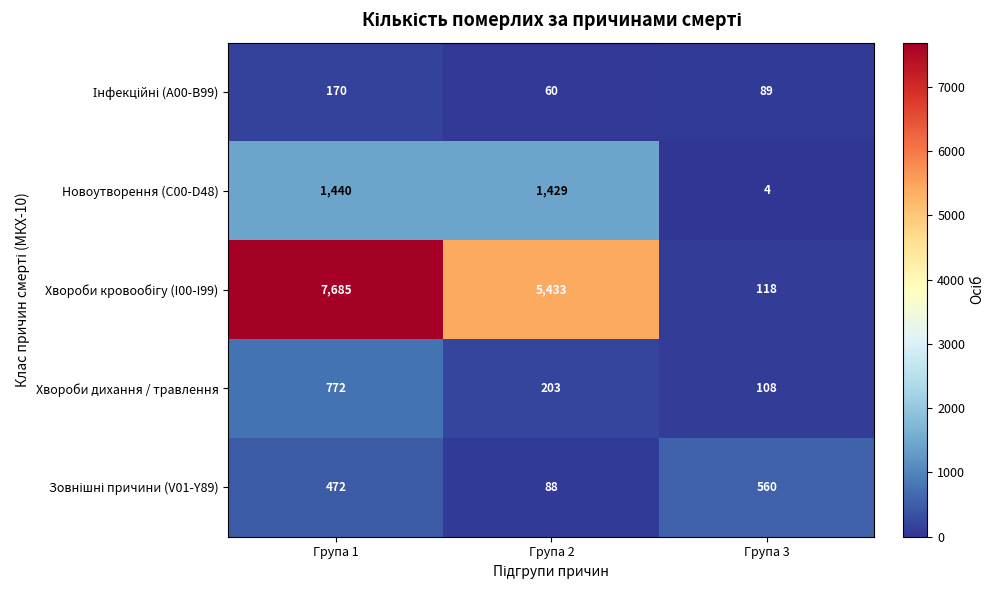

What is the sum of the Хвороби дихання / травлення values at Група 2 and Група 1?

975